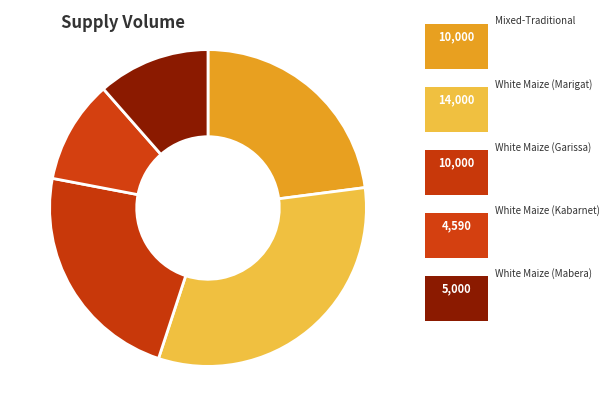

How many slices are in this pie chart?

5